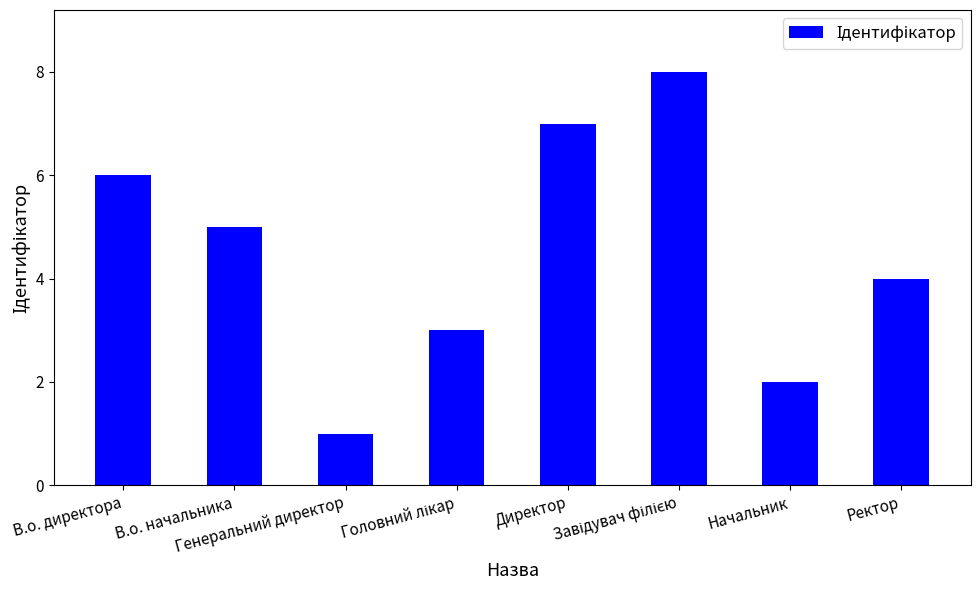

What is the maximum value shown in the chart?

8